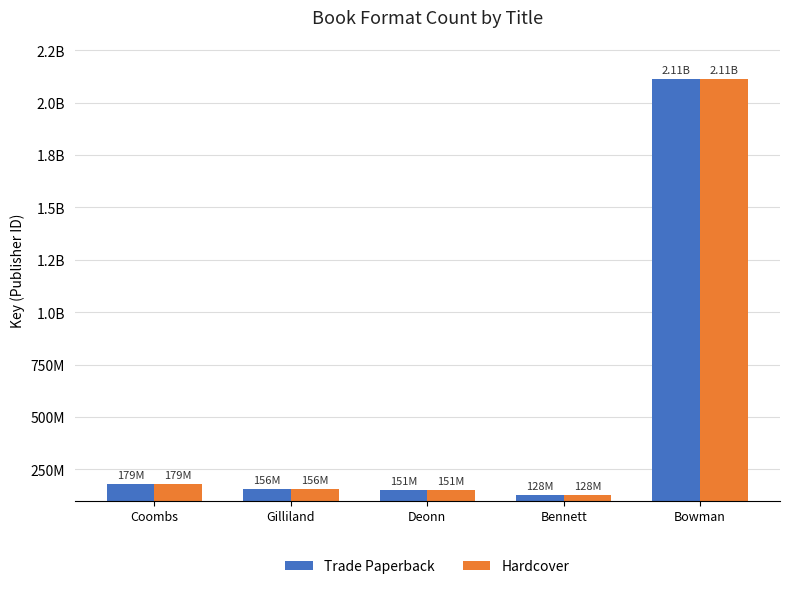

What is the total value across all series at Gilliland?

311616238